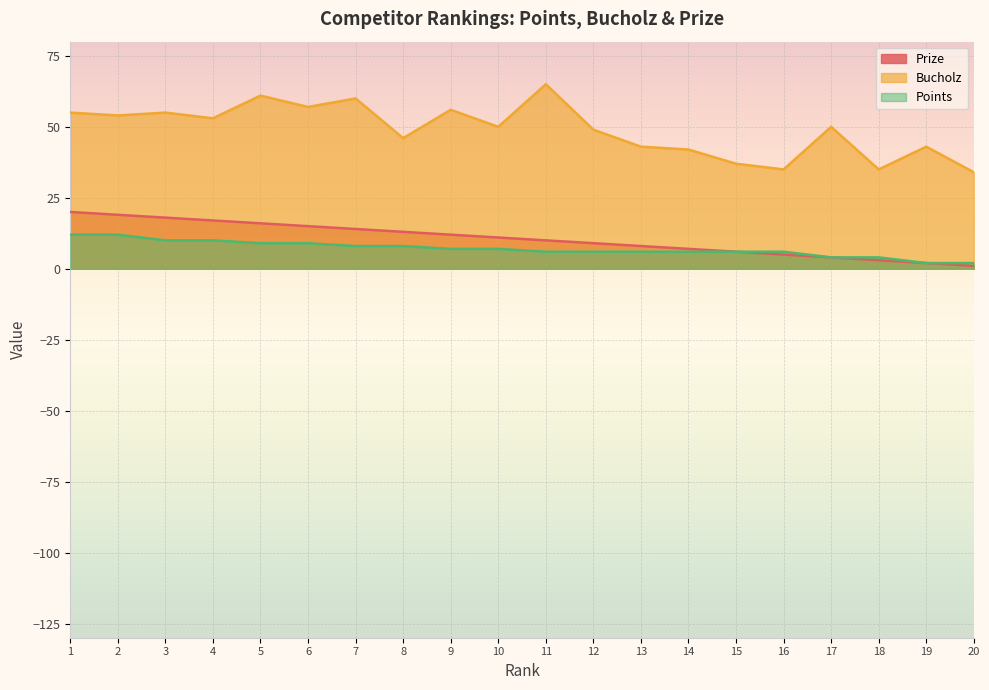

How many lines are shown in the chart?

3